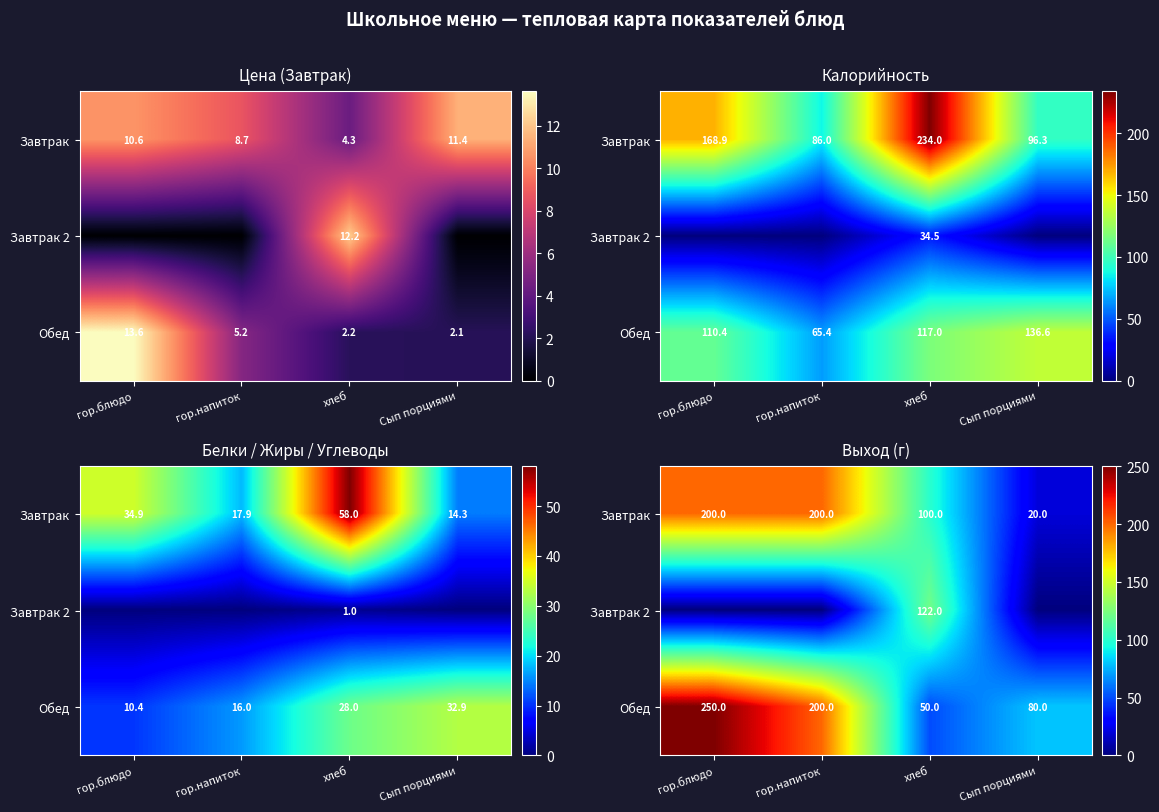

What is the total value across all series at гор.блюдо?

450